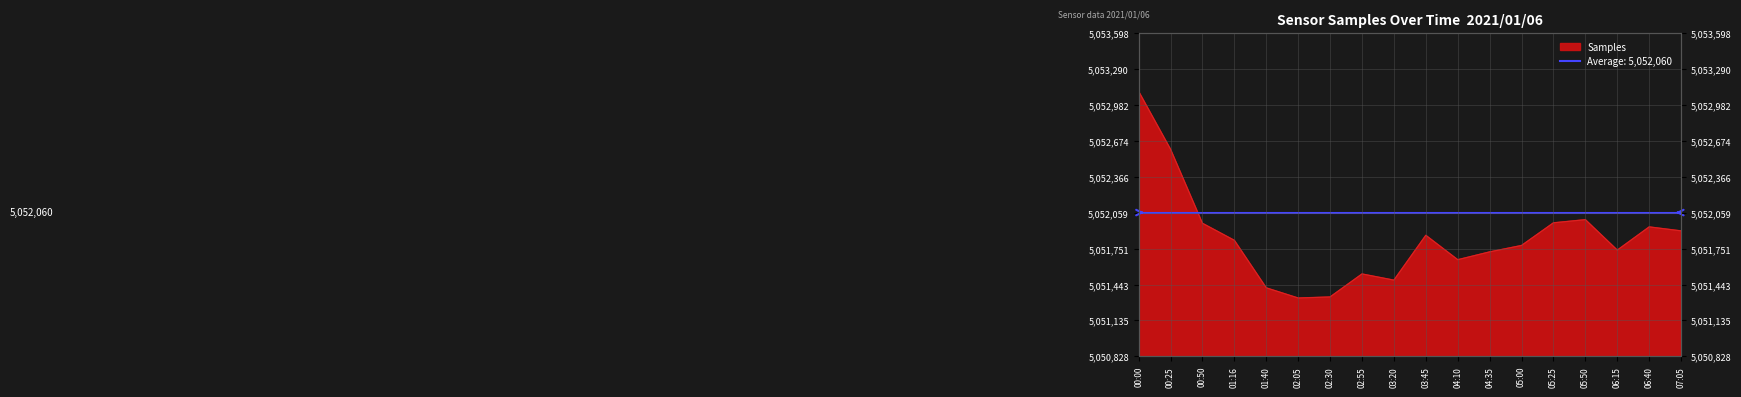

Reading left to right, what are all the values shown in this chart?

5053098	5052602	5051968	5051822	5051415	5051328	5051337	5051534	5051481	5051865	5051656	5051723	5051778	5051972	5051999	5051738	5051937	5051903